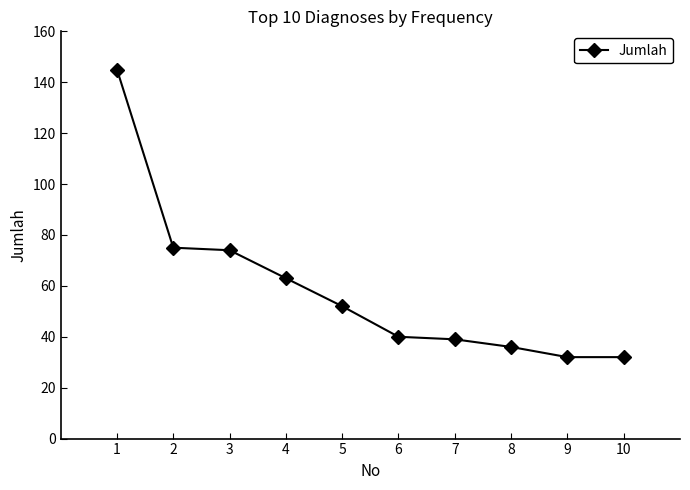

The chart shows a value of 36 at 8. True or false?

True